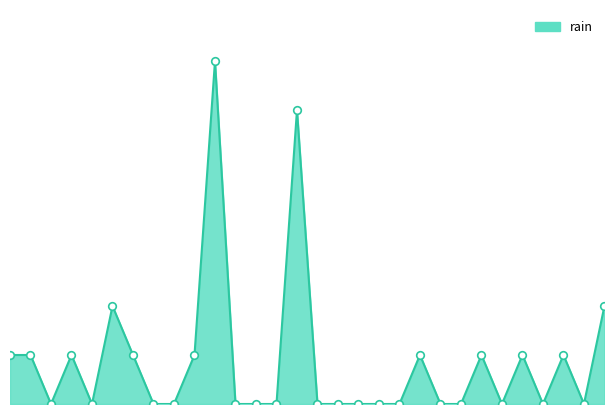

How many lines are shown in the chart?

1